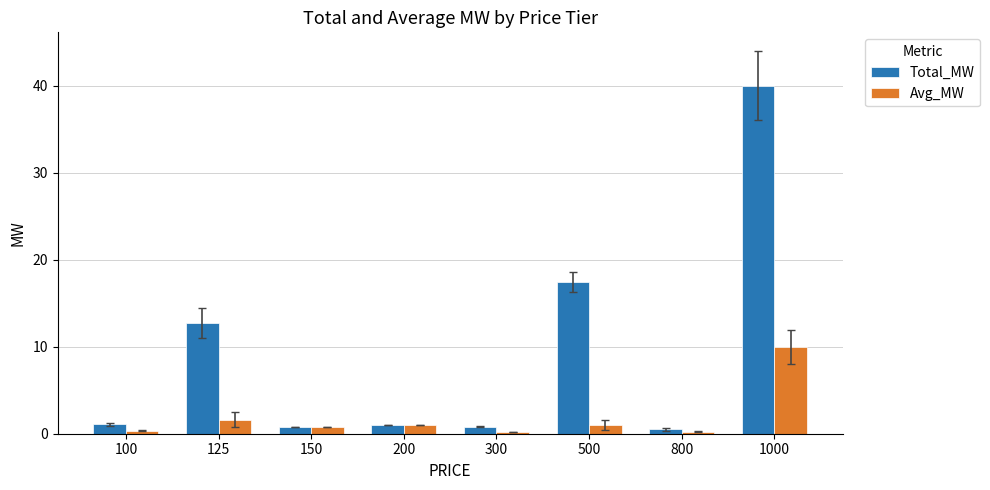

The Total_MW series shows 12.7 at 125. True or false?

True